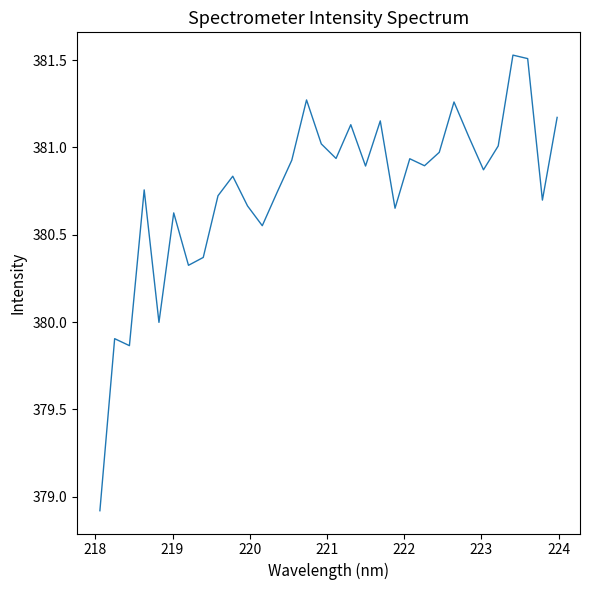

What is the smallest value displayed?

378.9